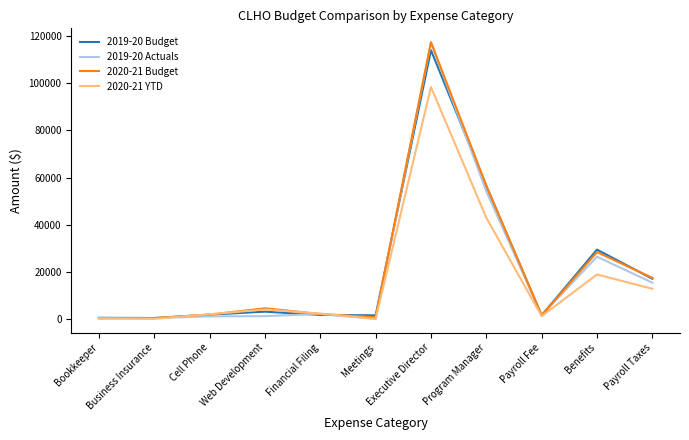

What is the maximum value shown in the chart?

117501.0